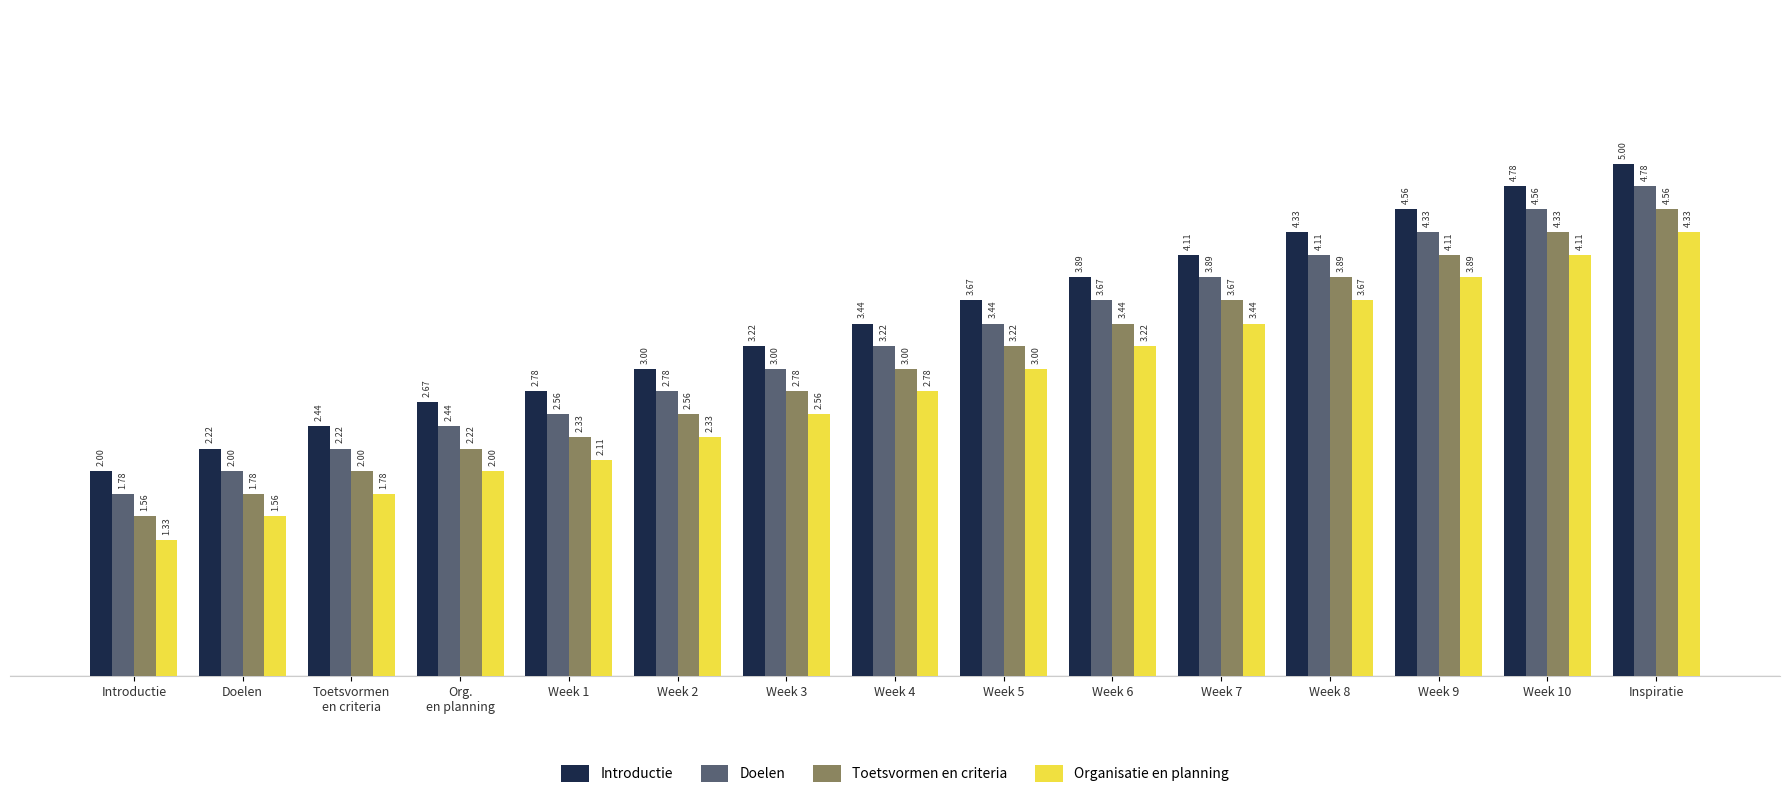

What are all the series names shown in the legend?

Introductie, Doelen, Toetsvormen en criteria, Organisatie en planning